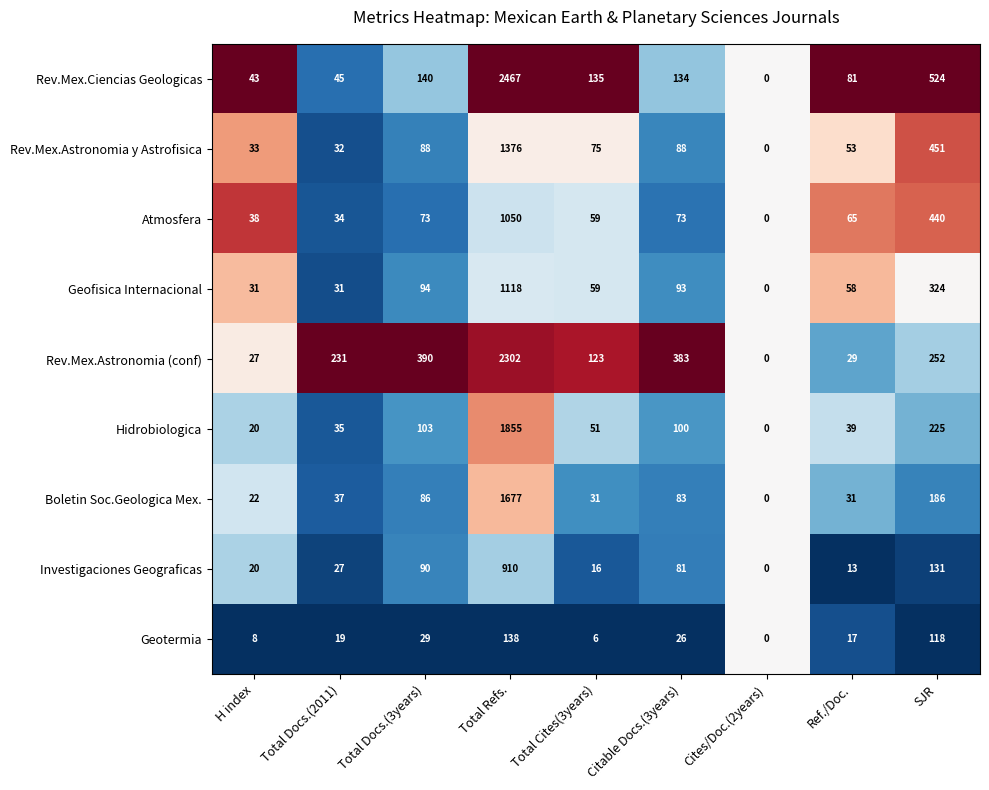

Is the value of Atmosfera at Total Docs.(2011) greater than the value of Geofisica Internacional at Total Docs.(3years)?

No